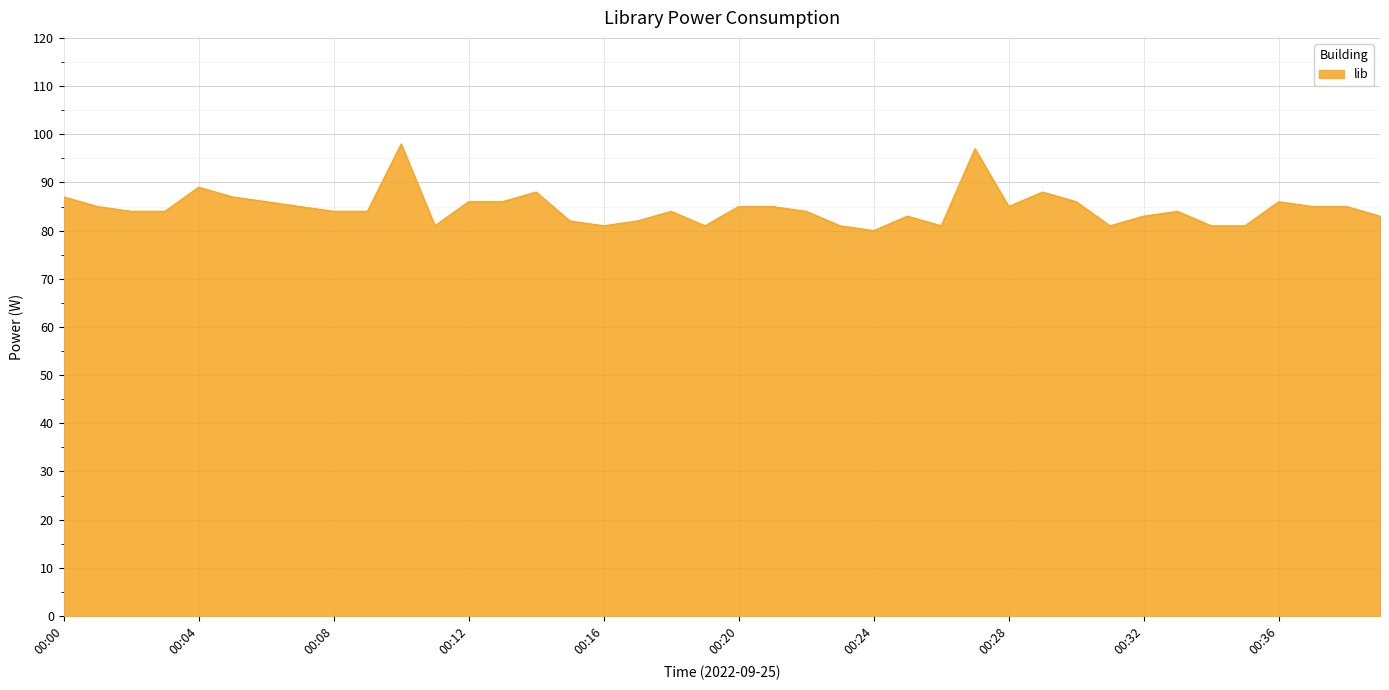

What is the difference between the maximum and minimum values?

18